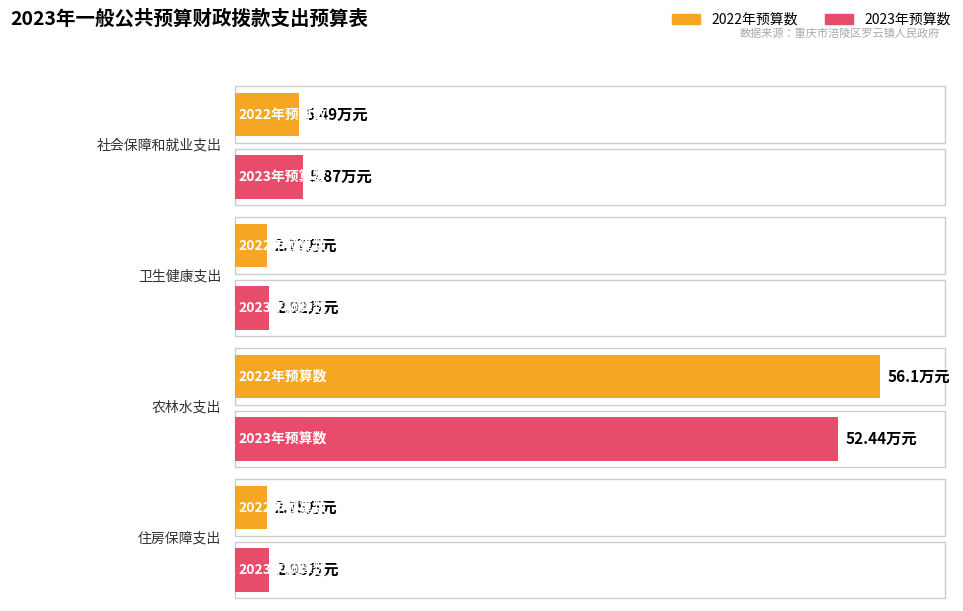

Are the bars horizontal?

Yes